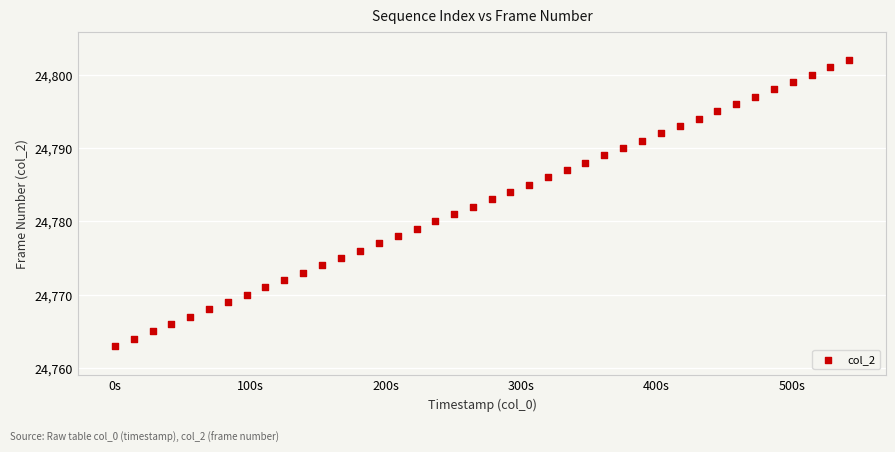

What is the range of Y values (max minus min)?

39